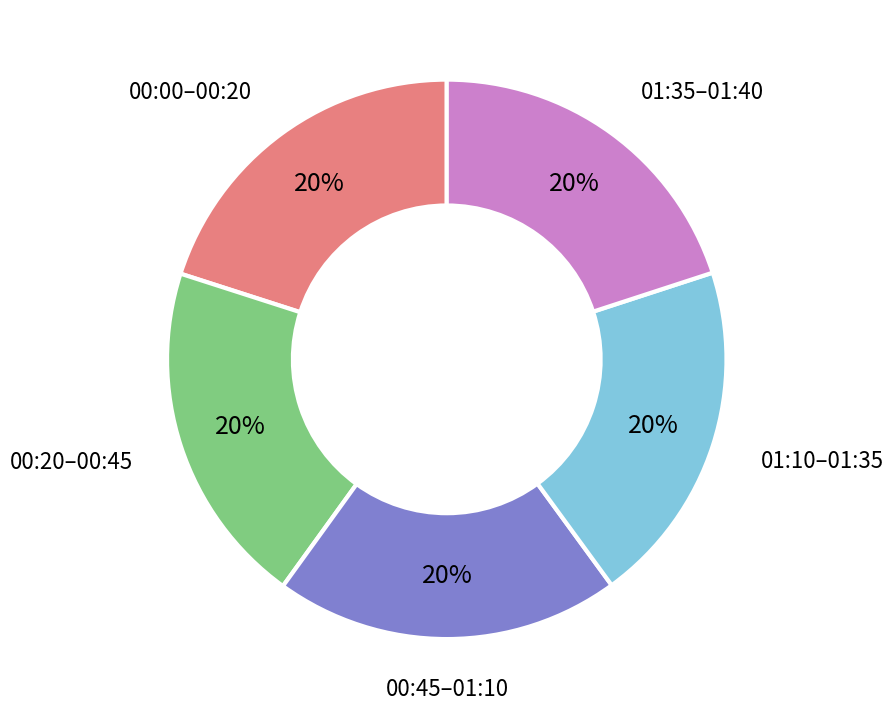

Is there a majority slice in this chart?

No